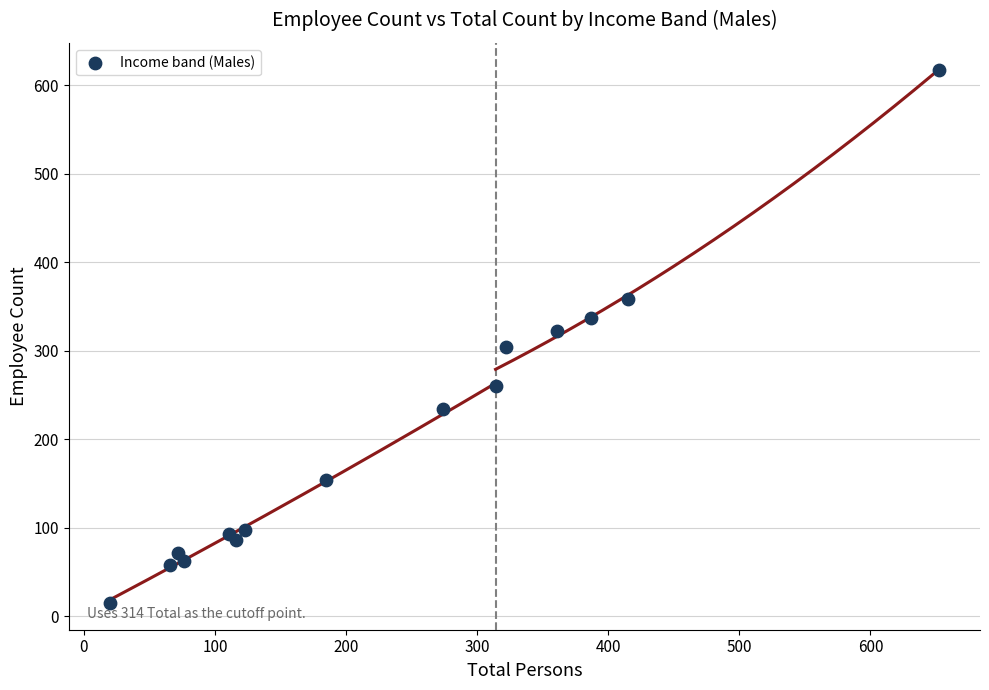

What is the range of Y values (max minus min)?

603